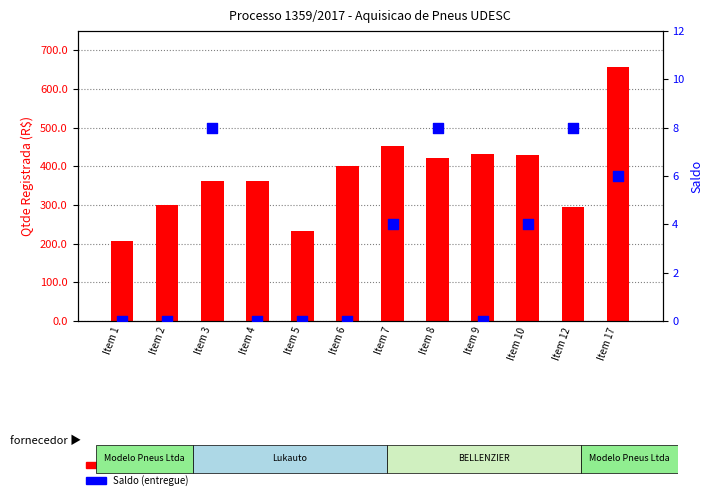

At which category is the sum across all series the highest?

Item 17